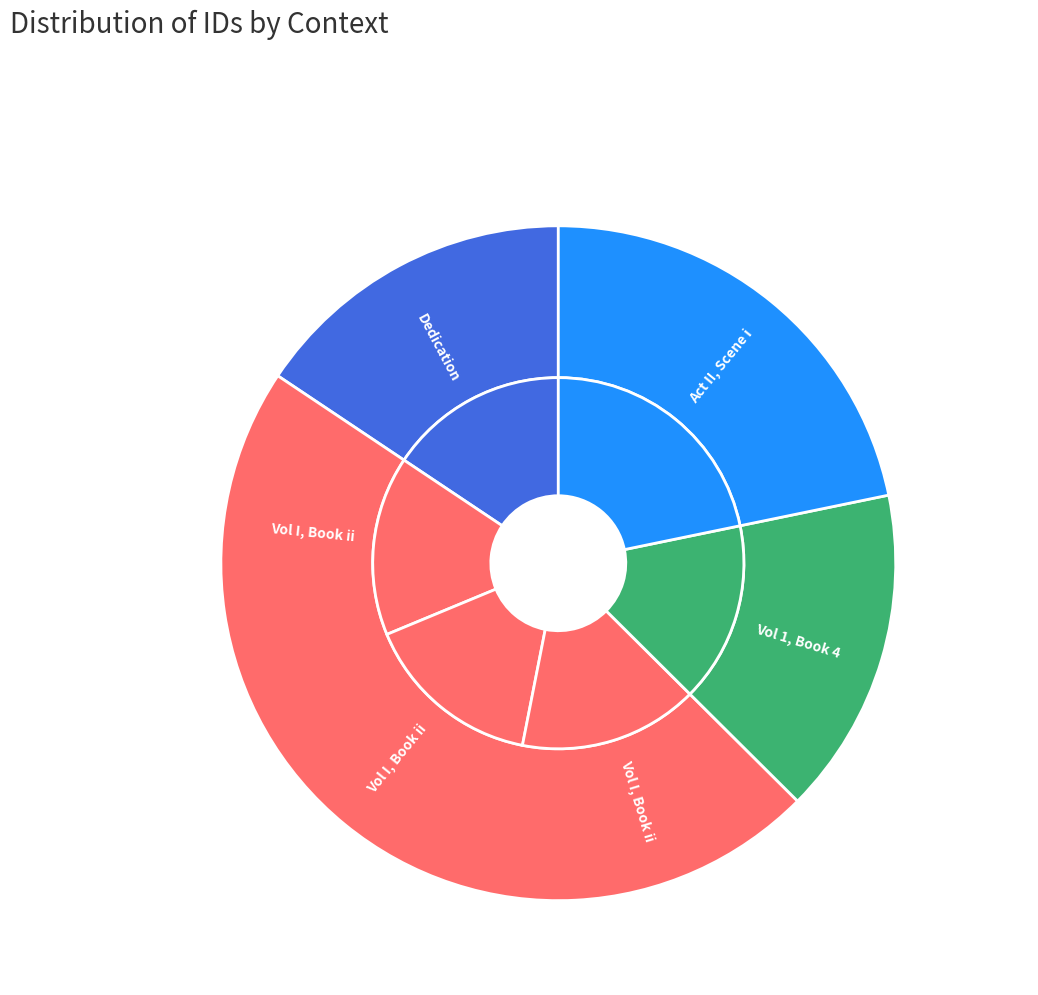

What is the largest slice in the pie chart?

Act II, Scene i